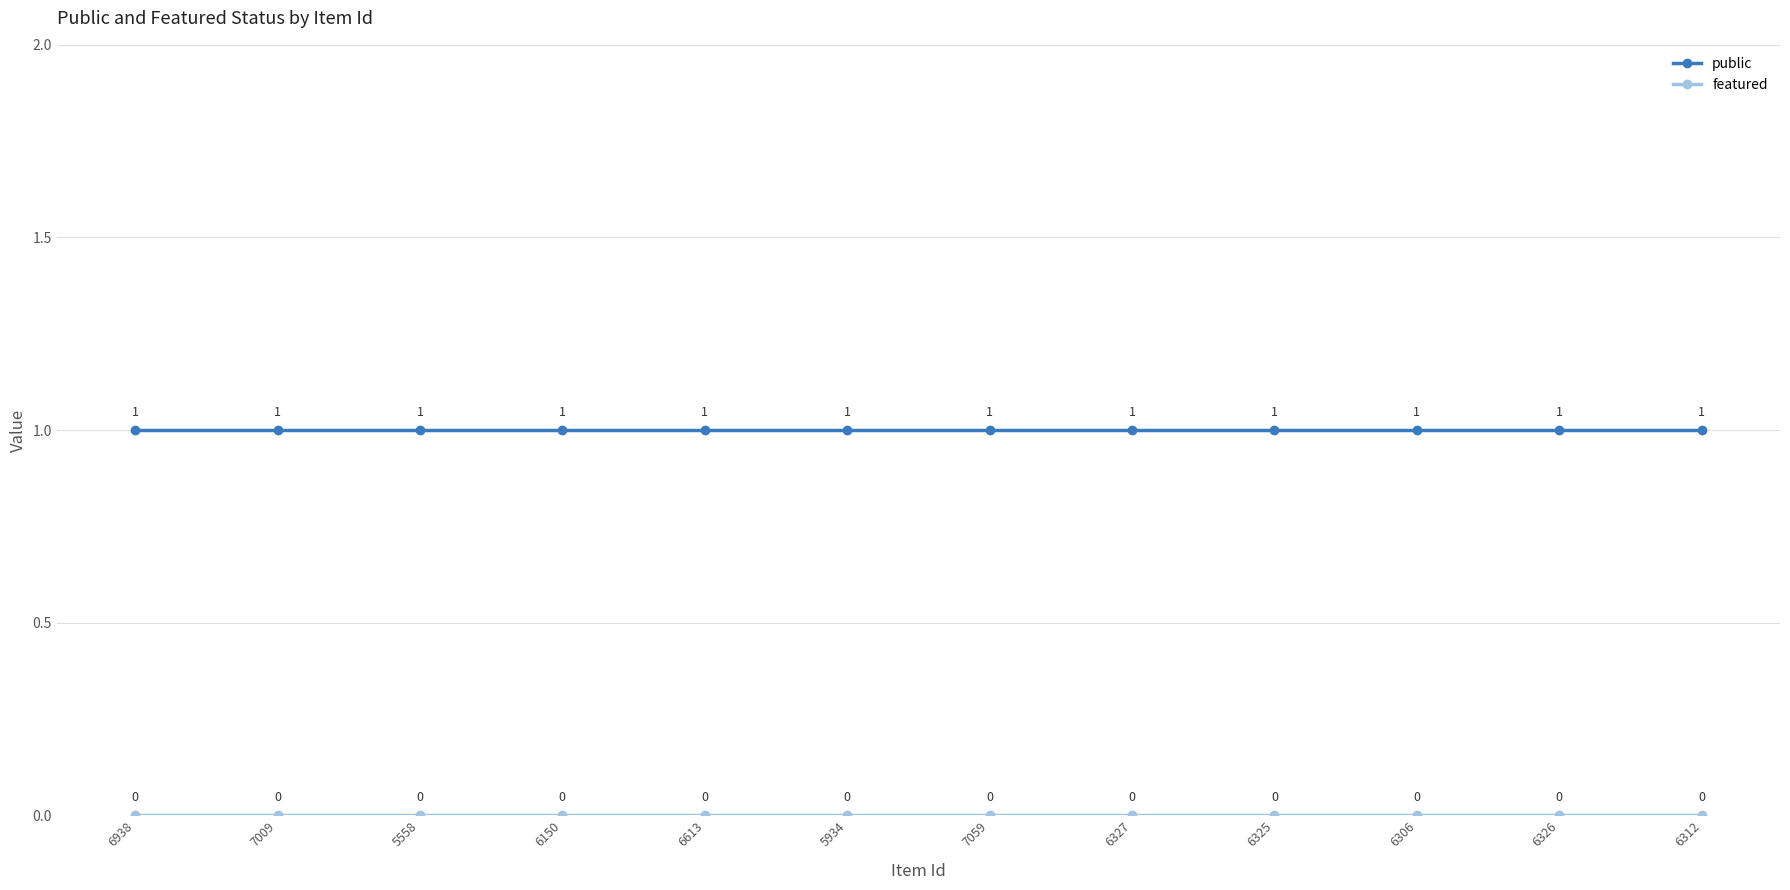

What is the label of the 2nd point from the left?

7009